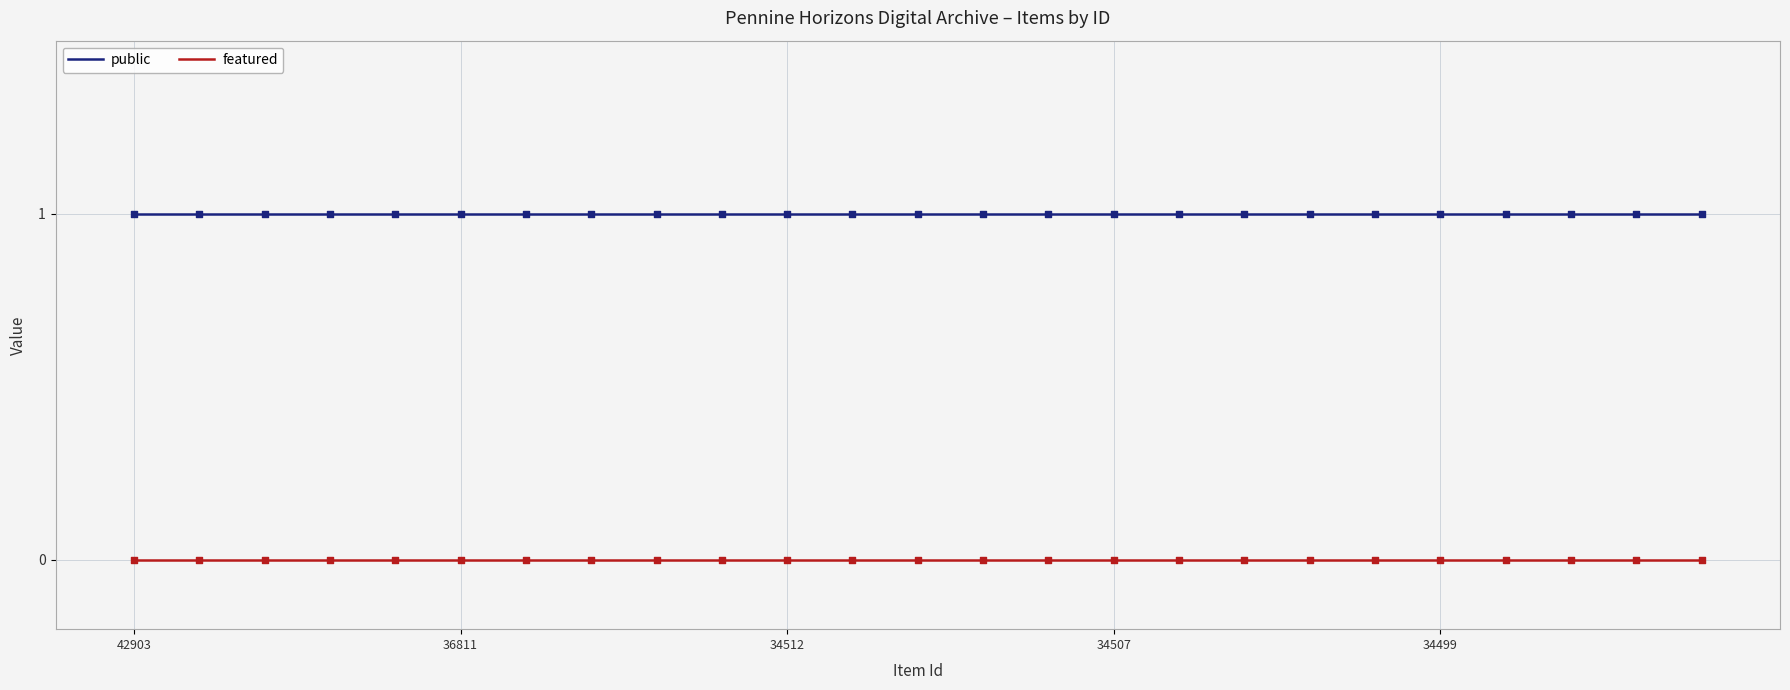

Rank the series by their maximum value, from highest to lowest.

public, featured